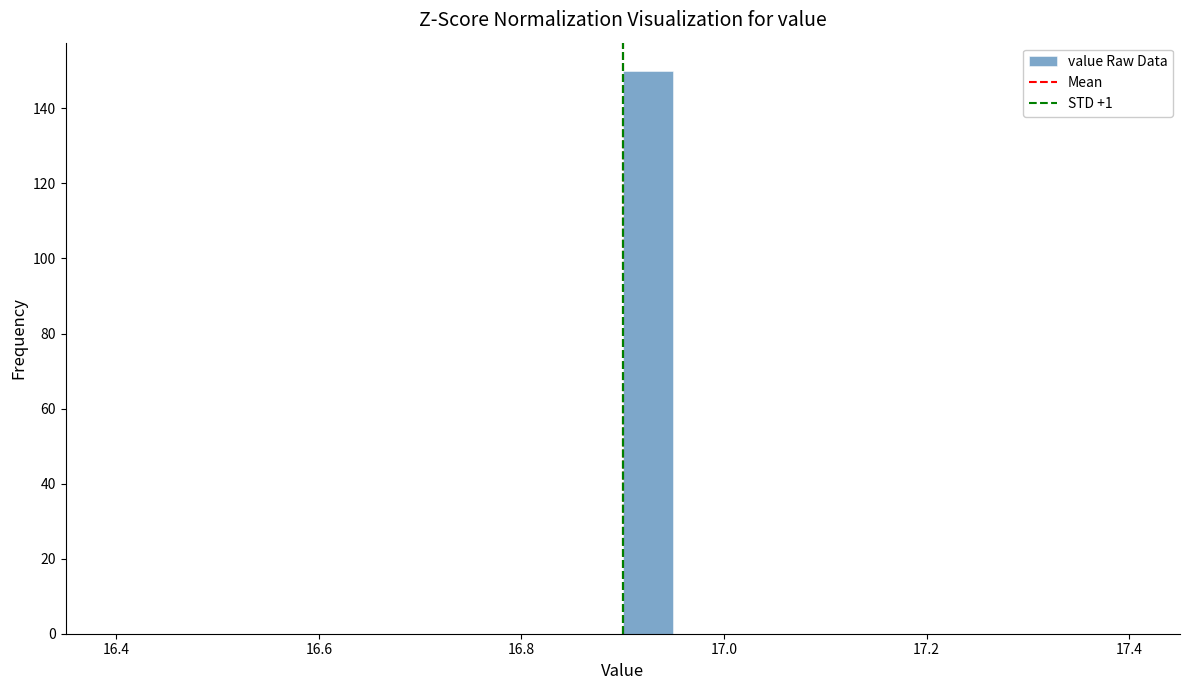

Read against the x-axis, roughly where is the centre of the tallest bar?

16.92